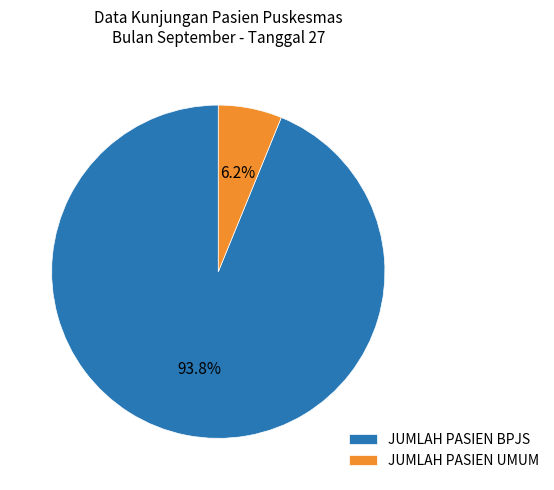

The JUMLAH PASIEN UMUM slice represents 6% of the pie. True or false?

True